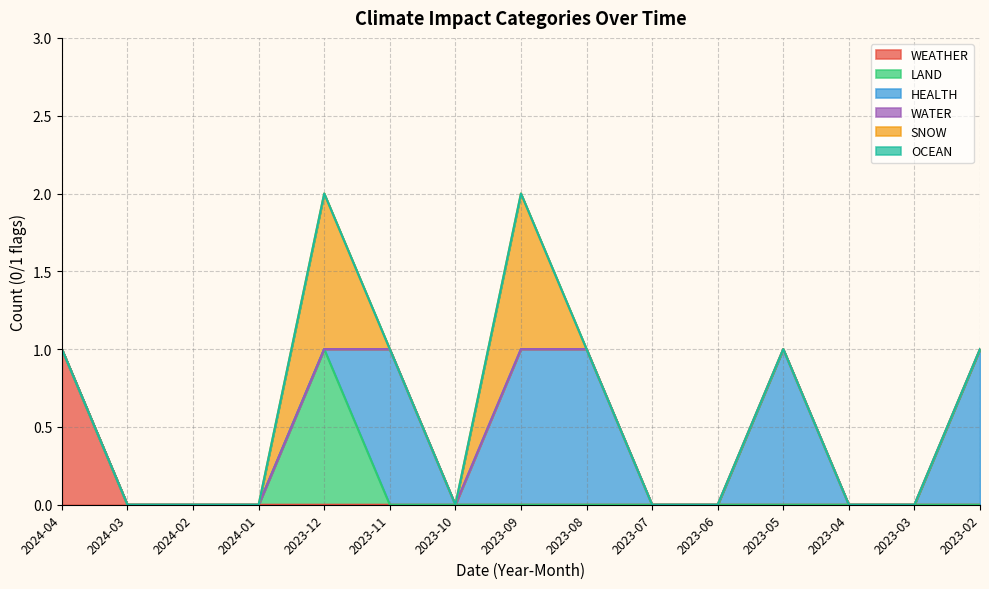

True or false: OCEAN and WEATHER intersect in this chart.

False